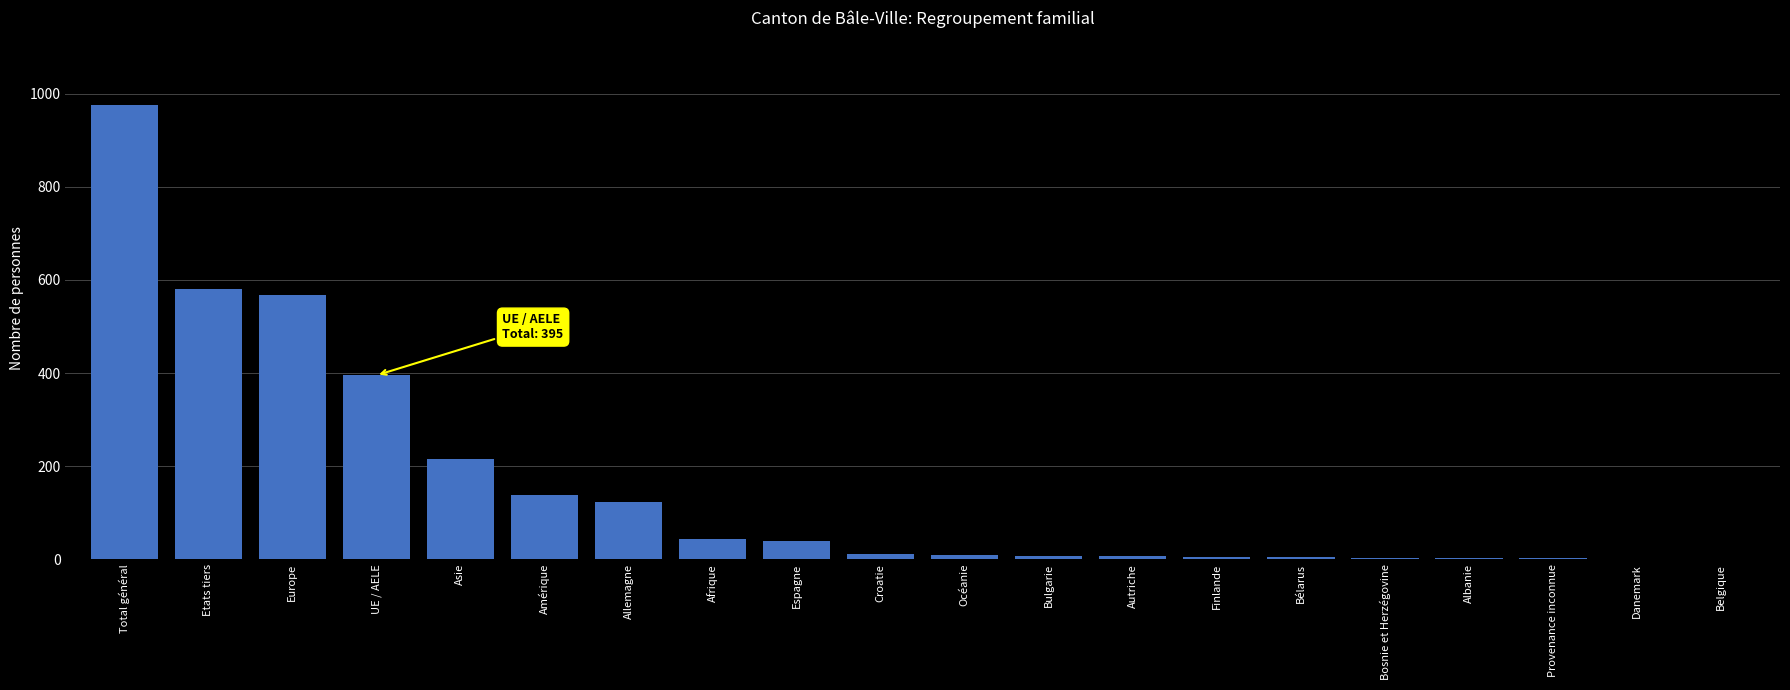

Between Asie and Bélarus, which is larger?

Asie